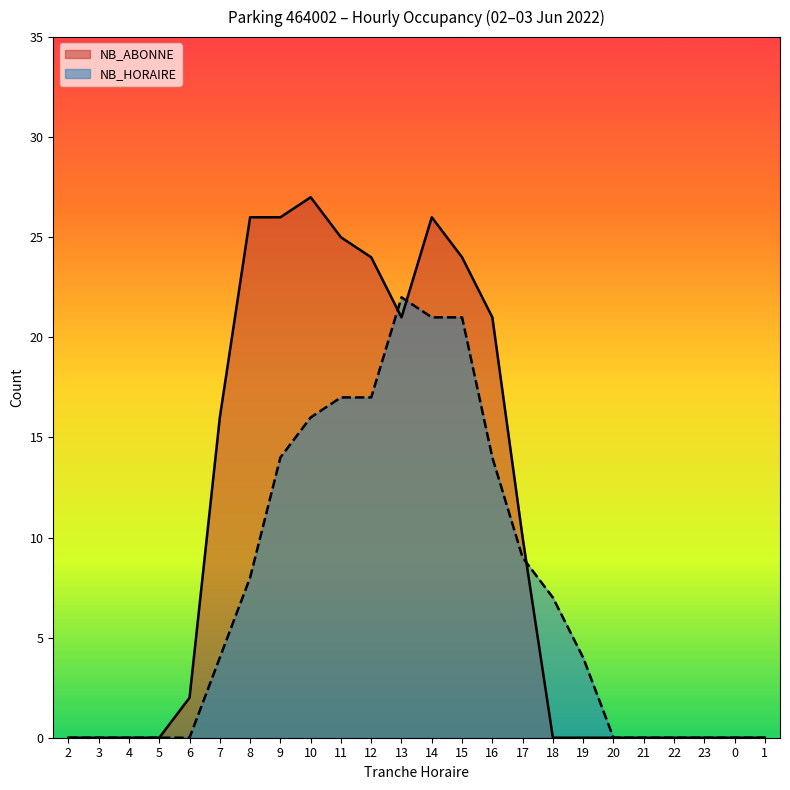

At 13, list the series in order from largest to smallest.

NB_HORAIRE, NB_ABONNE